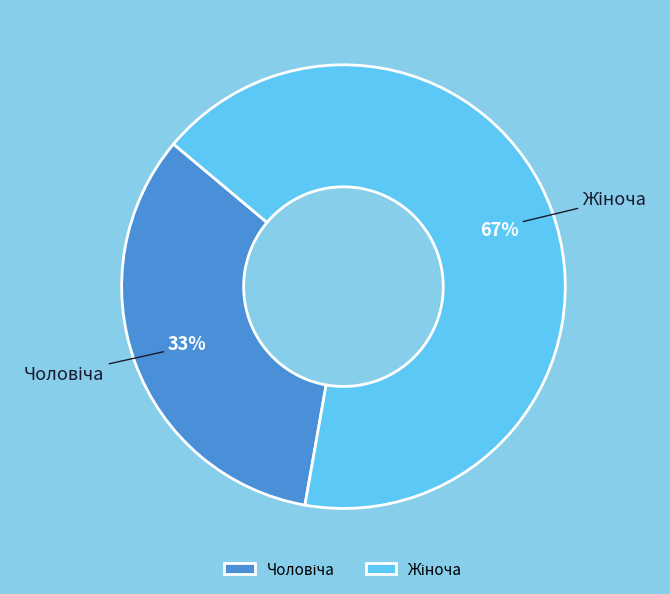

To the nearest percent, what is the average slice percentage?

50%